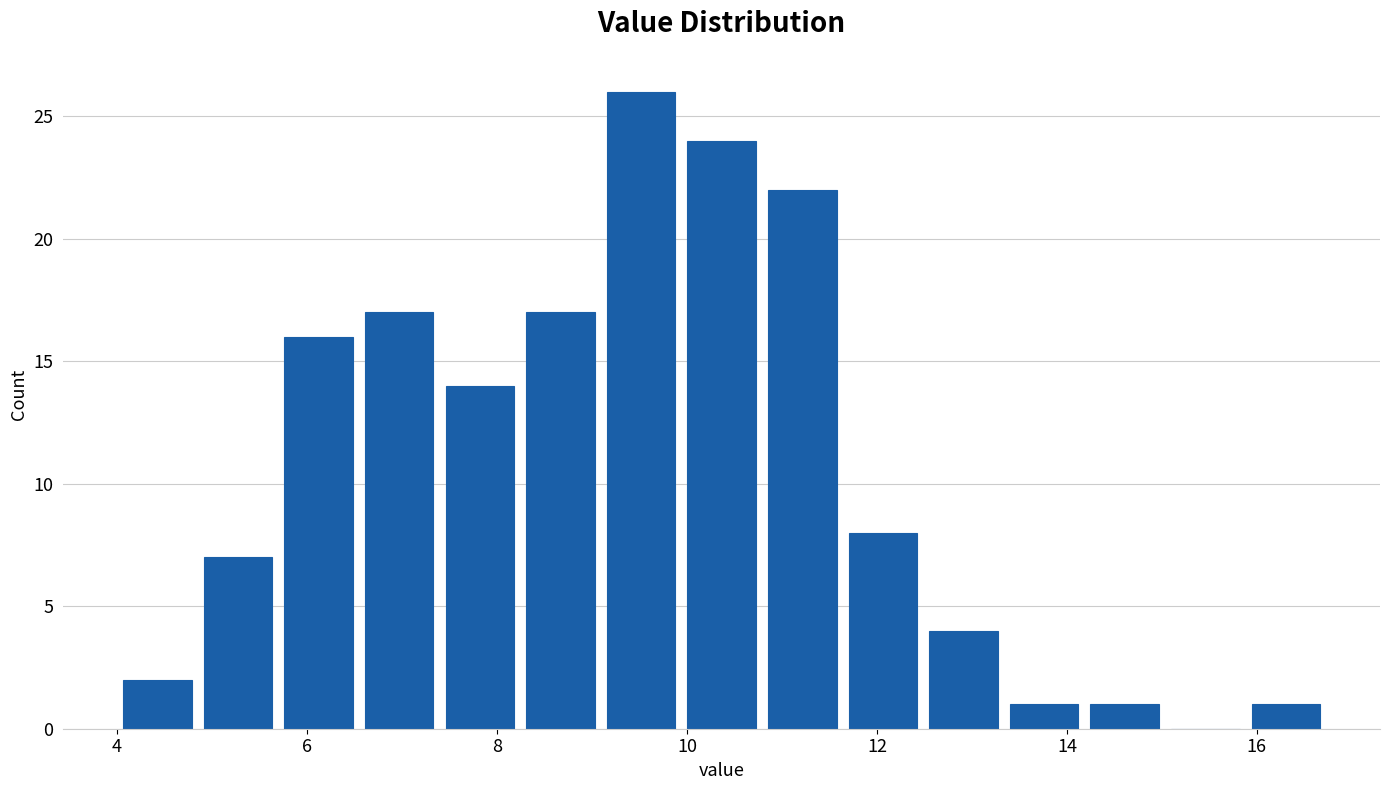

How tall is the bar that spans 13.4 to 14.2 on the x-axis? Neither the bar edges nor the heights are printed on the chart, so give them approximately, as read against the axes.

1